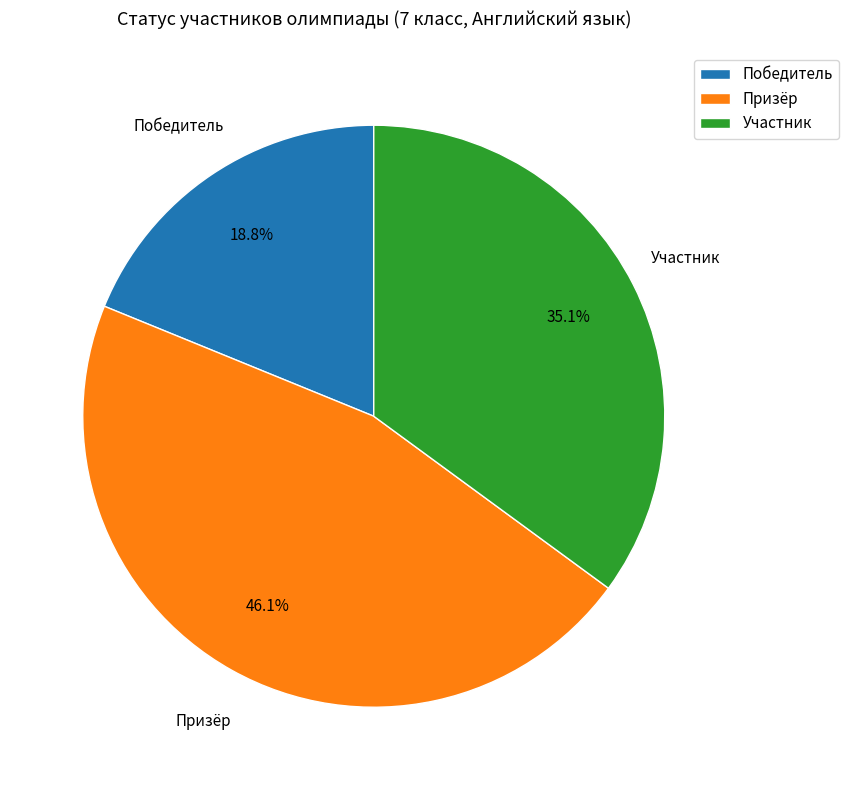

To the nearest percent, what is the difference between the largest and smallest slice percentages?

27%